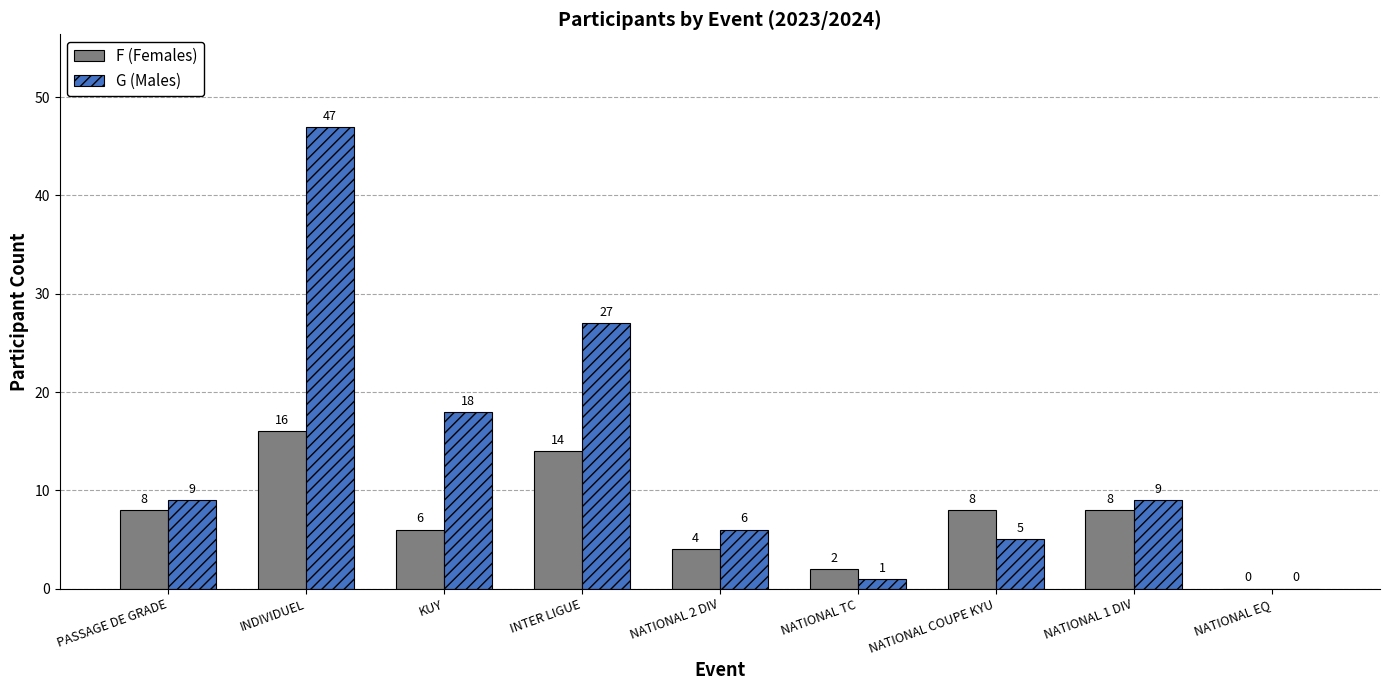

What is the sum of the G (Males) values at NATIONAL 1 DIV and NATIONAL EQ?

9